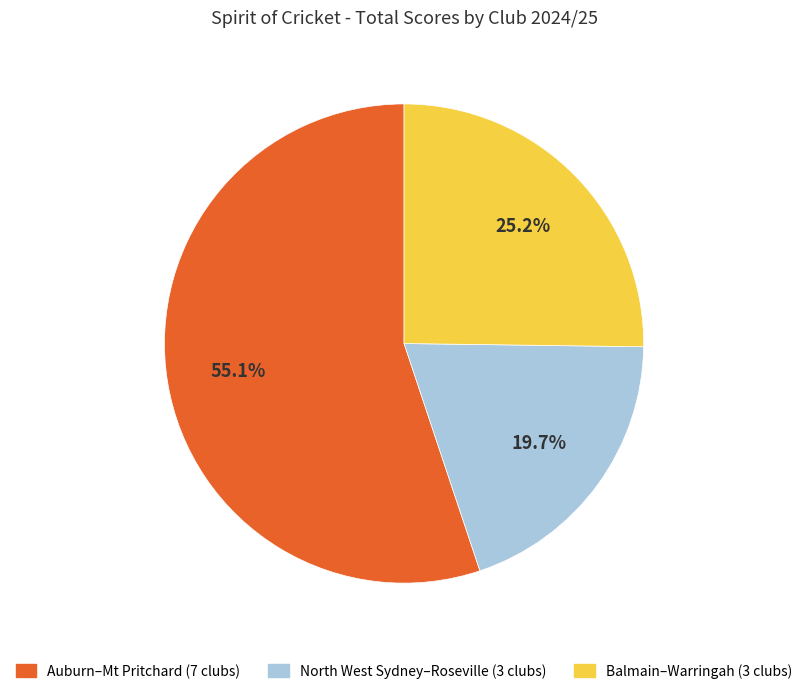

Rank the categories by value from lowest to highest.

North West Sydney–Roseville (3 clubs), Balmain–Warringah (3 clubs), Auburn–Mt Pritchard (7 clubs)